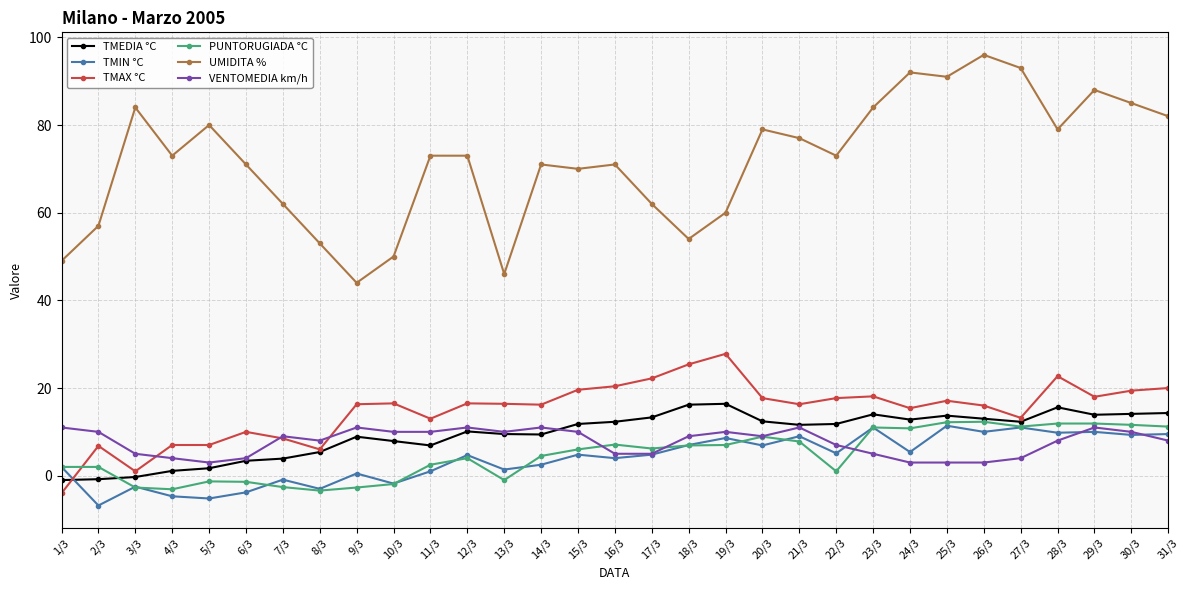

True or false: VENTOMEDIA km/h has a value of 3.7 at 9/3.

False